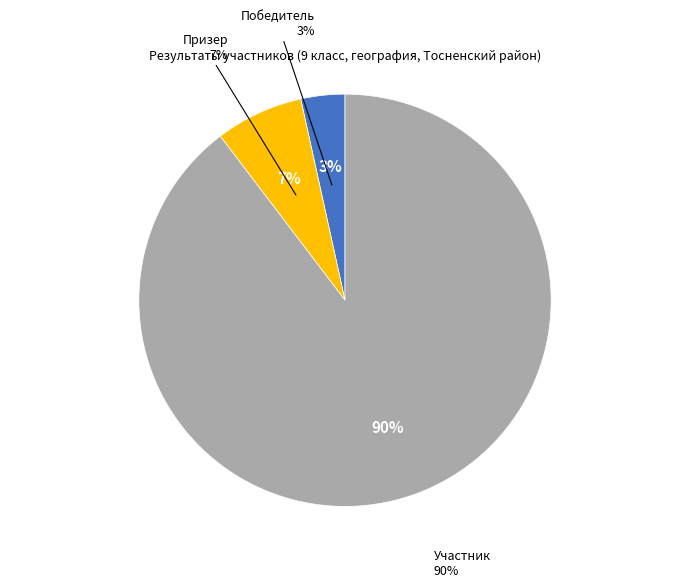

How many segments does this pie chart have?

3